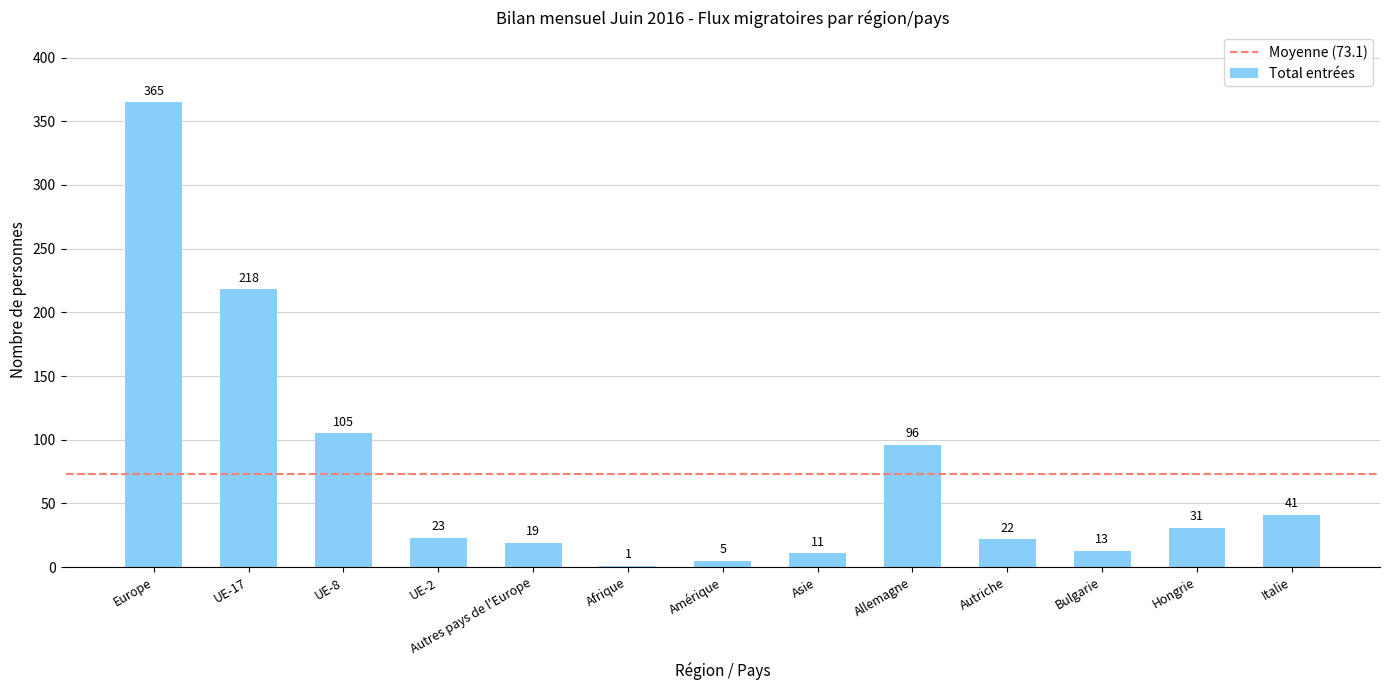

Is it true that the value at Italie is 65?

False